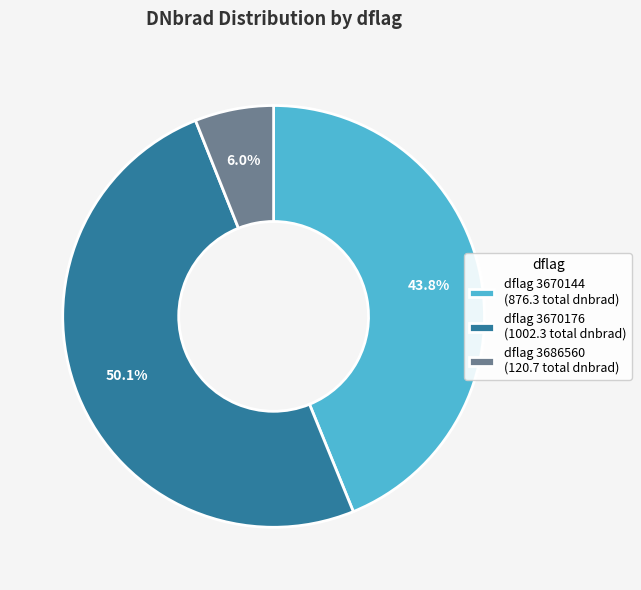

Which slice represents more than half of the pie?

dflag 3670176 (1002.3 total dnbrad)